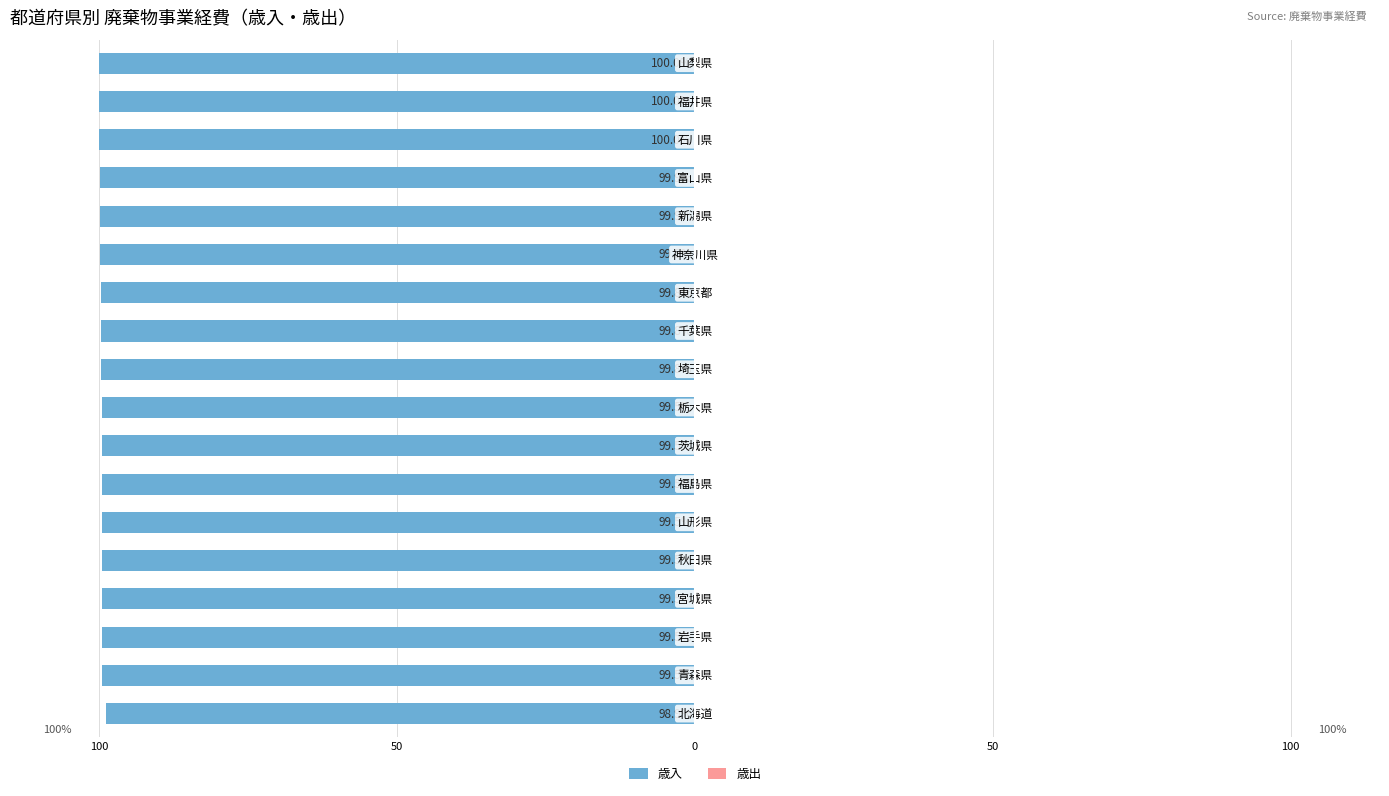

Does the chart contain any negative values?

Yes